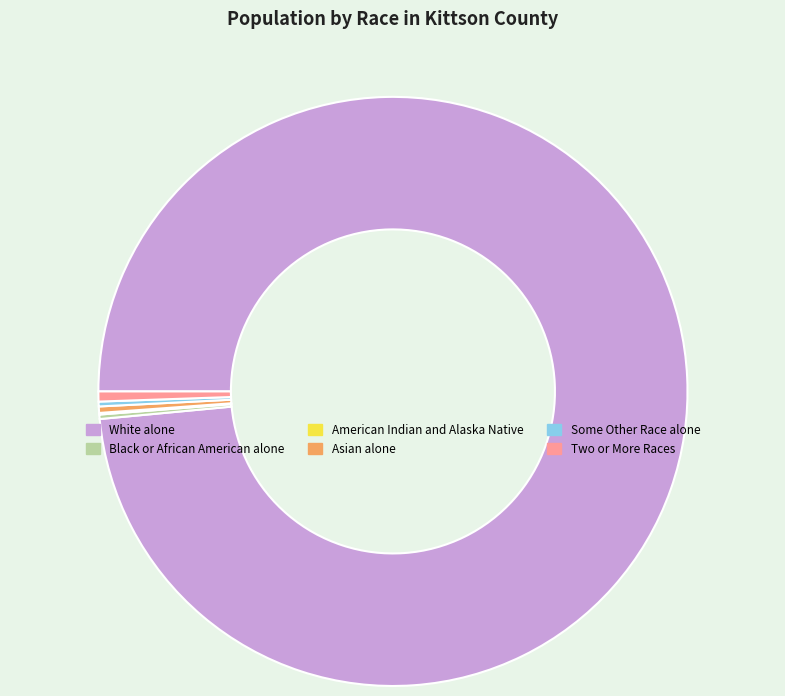

True or false: Two or More Races accounts for 11% of the total.

False